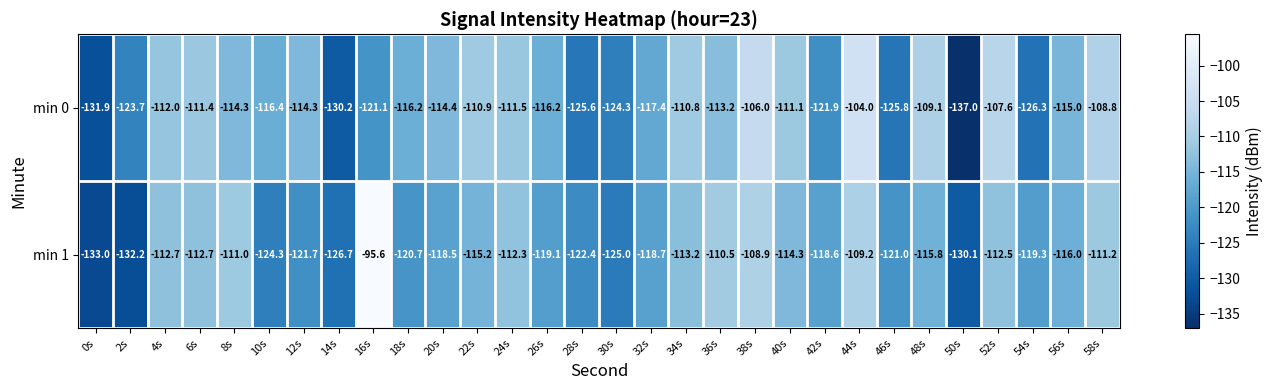

Rank the series at 12s from lowest to highest value.

min 1, min 0